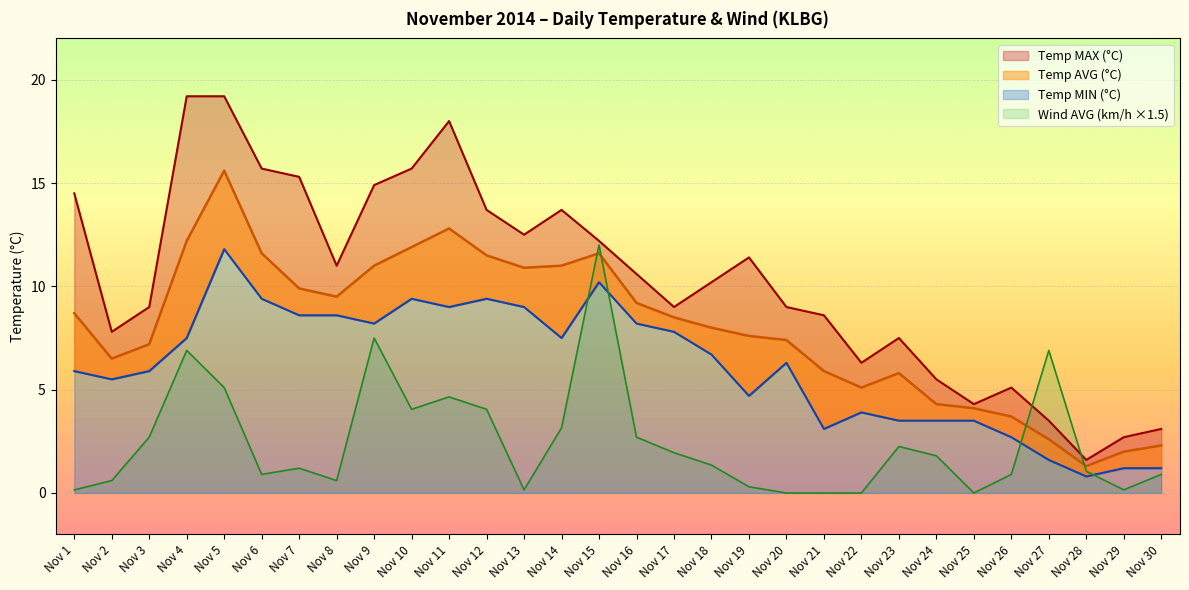

The value of Temp MAX (°C) at Nov 10 is 15.7. True or false?

True